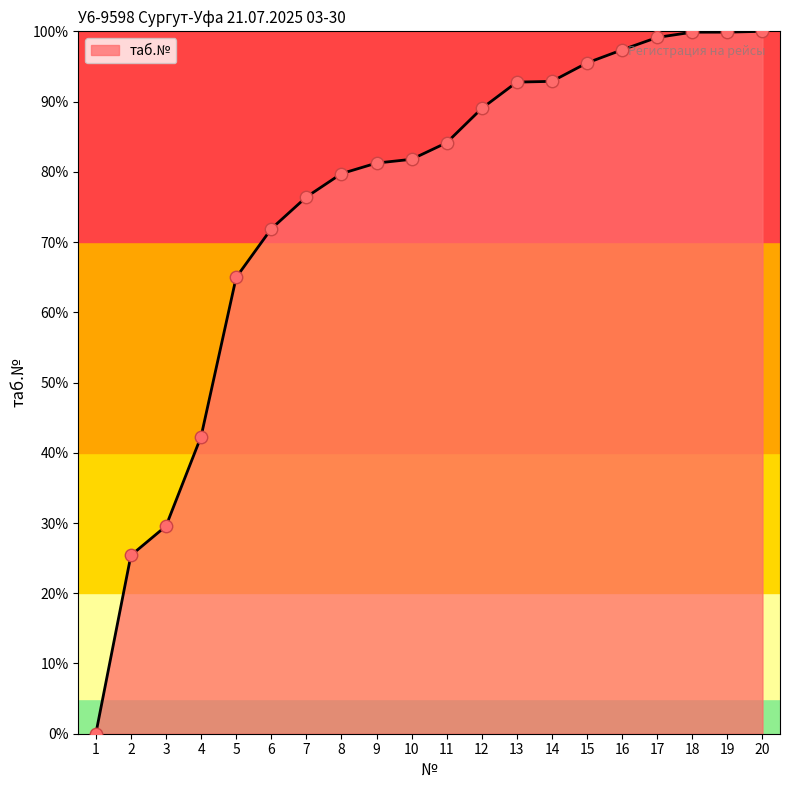

Which has a higher value, 19 or 4?

19